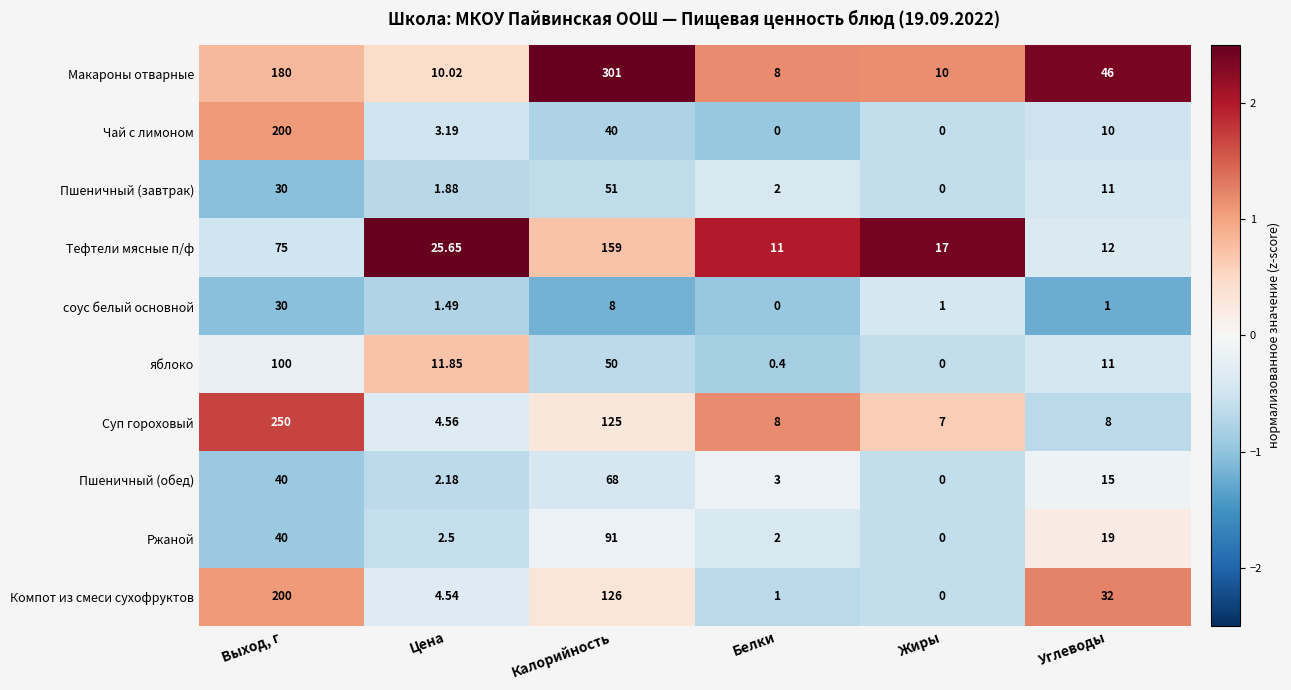

Between Выход, г and Углеводы, which series saw the biggest shift?

Суп гороховый